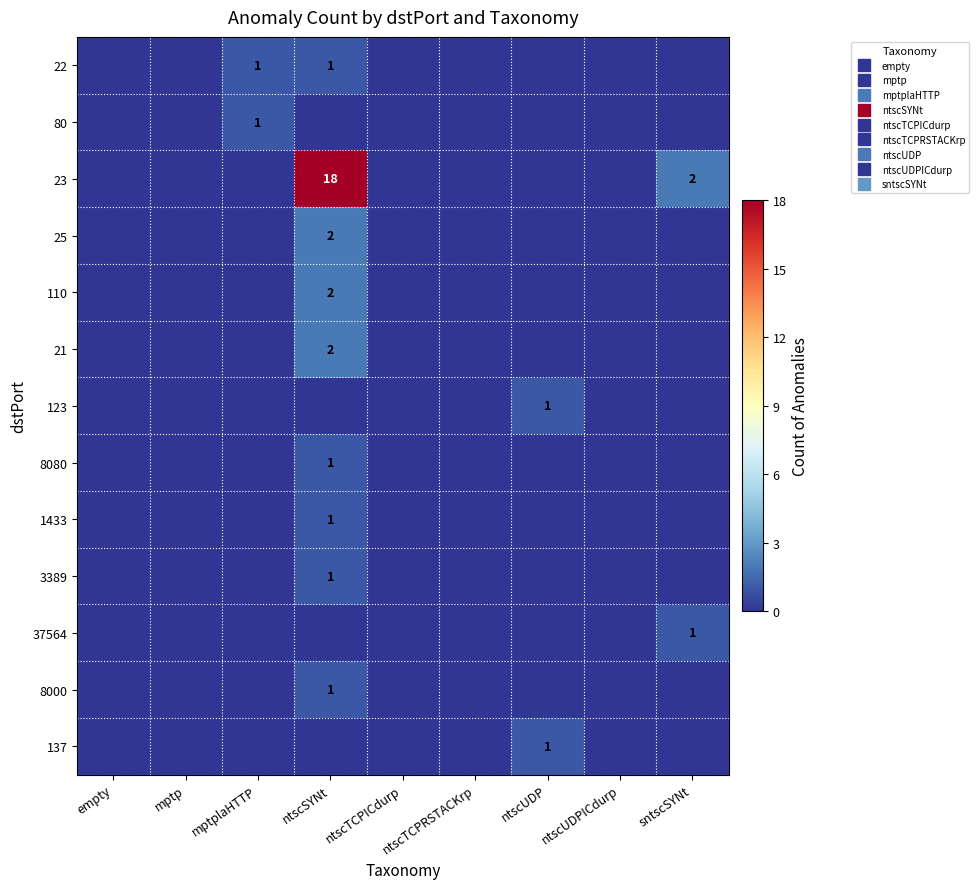

The 137 series shows 2 at ntscUDP. True or false?

False